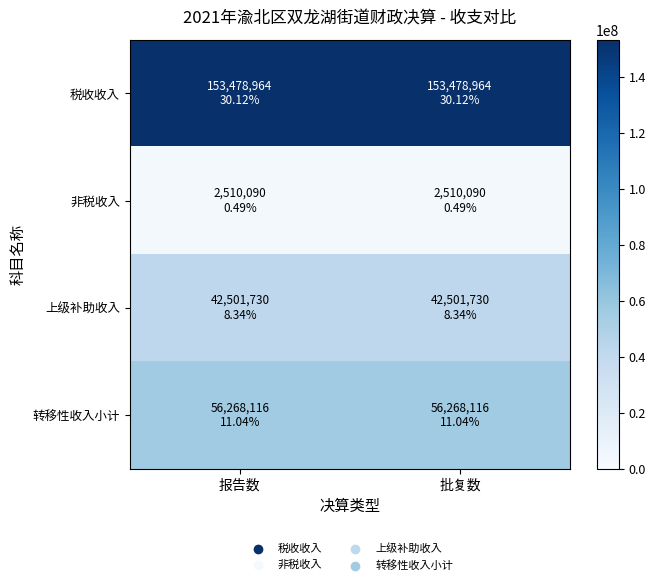

Which series has the largest total across all categories?

税收收入